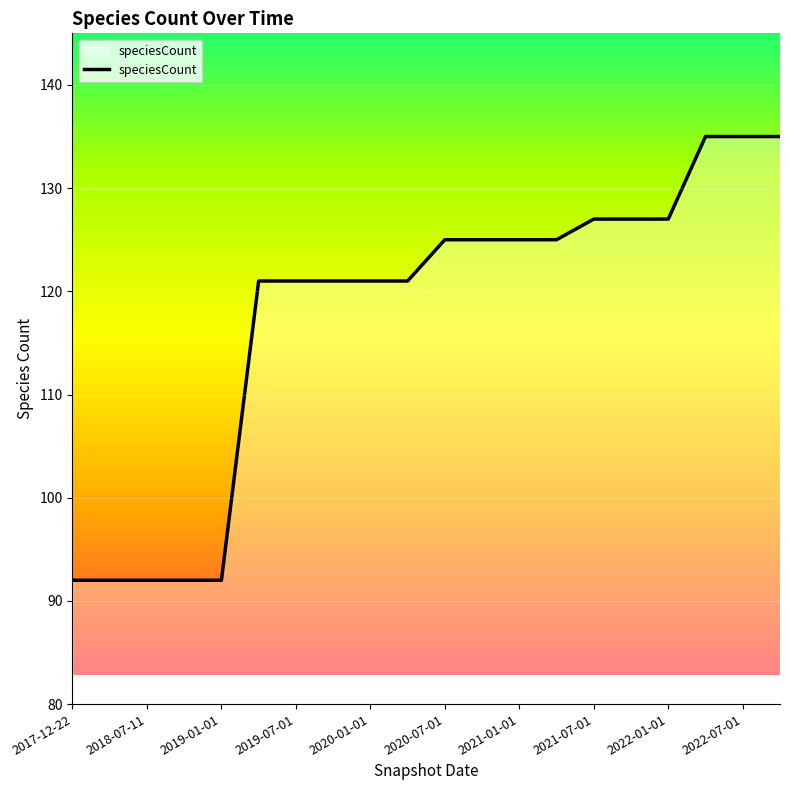

What is the greatest value displayed?

135